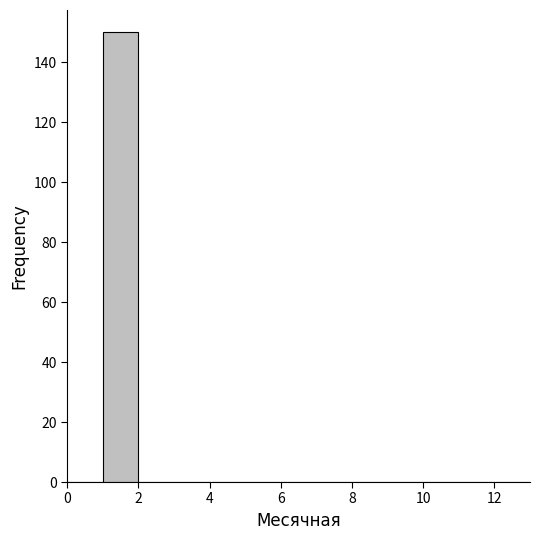

Reading left to right, transcribe this chart: for each bar, give the range it covers on the x-axis and its height. The values are not printed on the chart, so give them approximately, as read against the axis.

0 to 1: 0
1 to 2: 150
2 to 3: 0
3 to 4: 0
4 to 5: 0
5 to 6: 0
6 to 7: 0
7 to 8: 0
8 to 9: 0
9 to 10: 0
10 to 11: 0
11 to 12: 0
12 to 13: 0